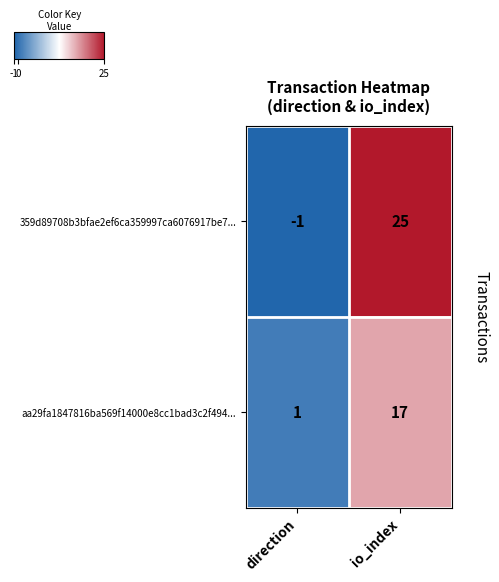

Reading left to right, what are all the values shown in this chart?

359d89708b3bfae2ef6ca359997ca6076917be7...: direction=-1	io_index=25
aa29fa1847816ba569f14000e8cc1bad3c2f494...: direction=1	io_index=17